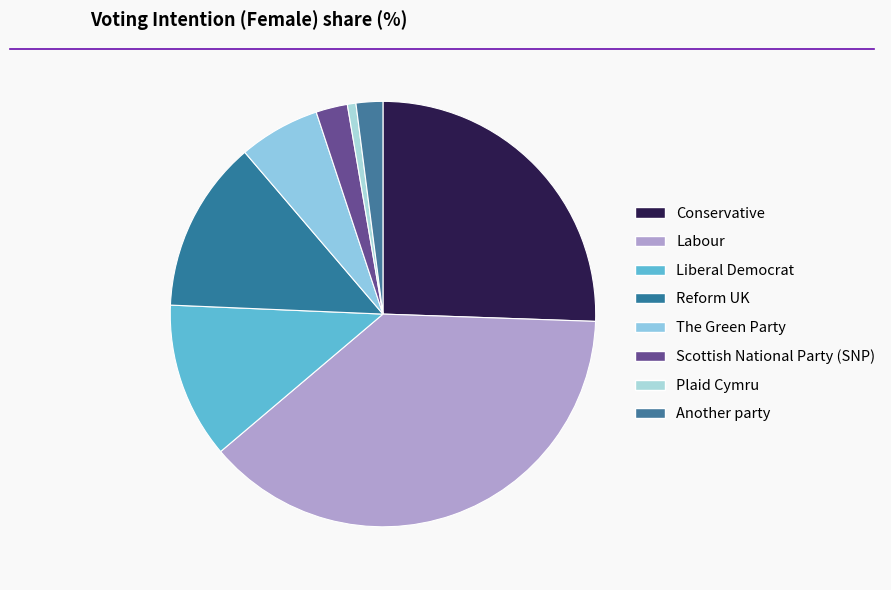

What is the change in value from Liberal Democrat to Plaid Cymru?

-0.1